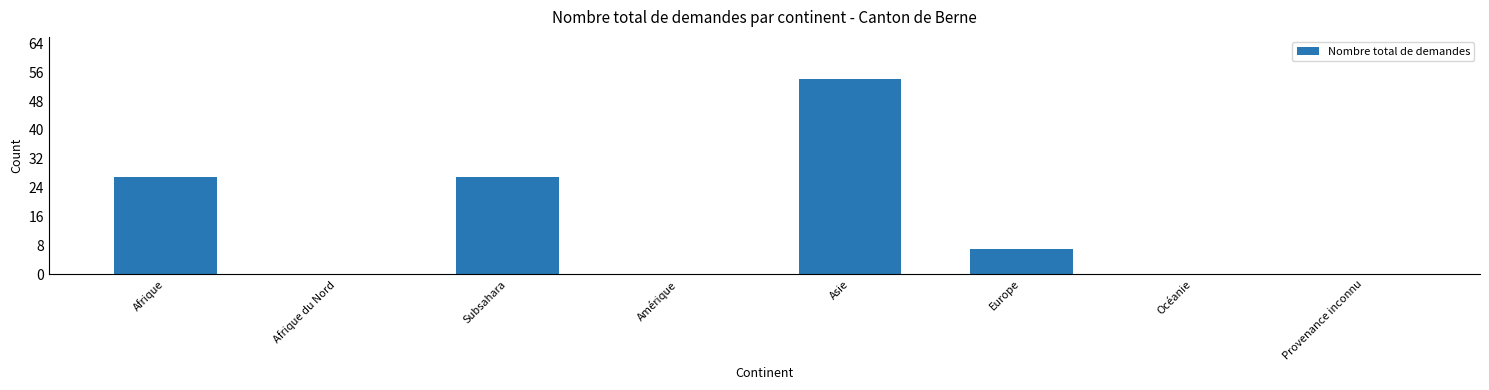

Reading left to right, list all the values displayed in this chart.

27	0	27	0	54	7	0	0